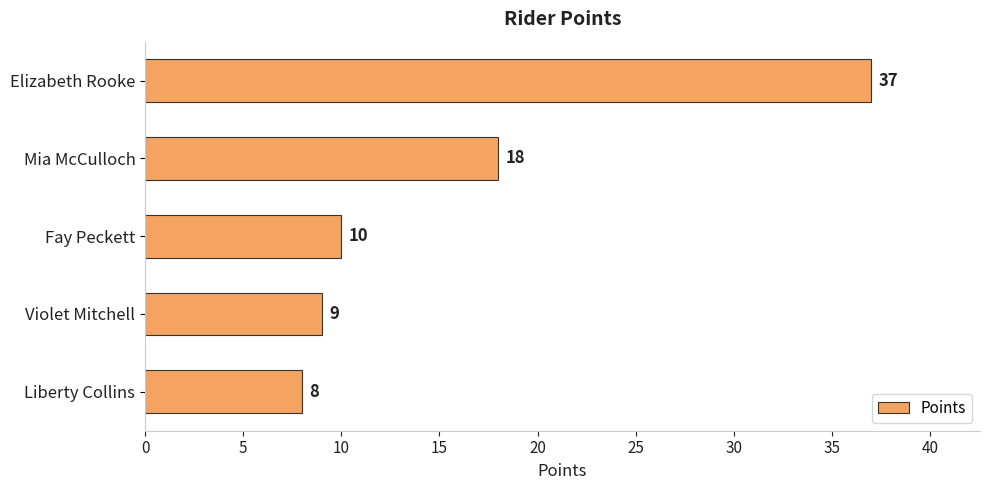

How many data points are less than 10?

2